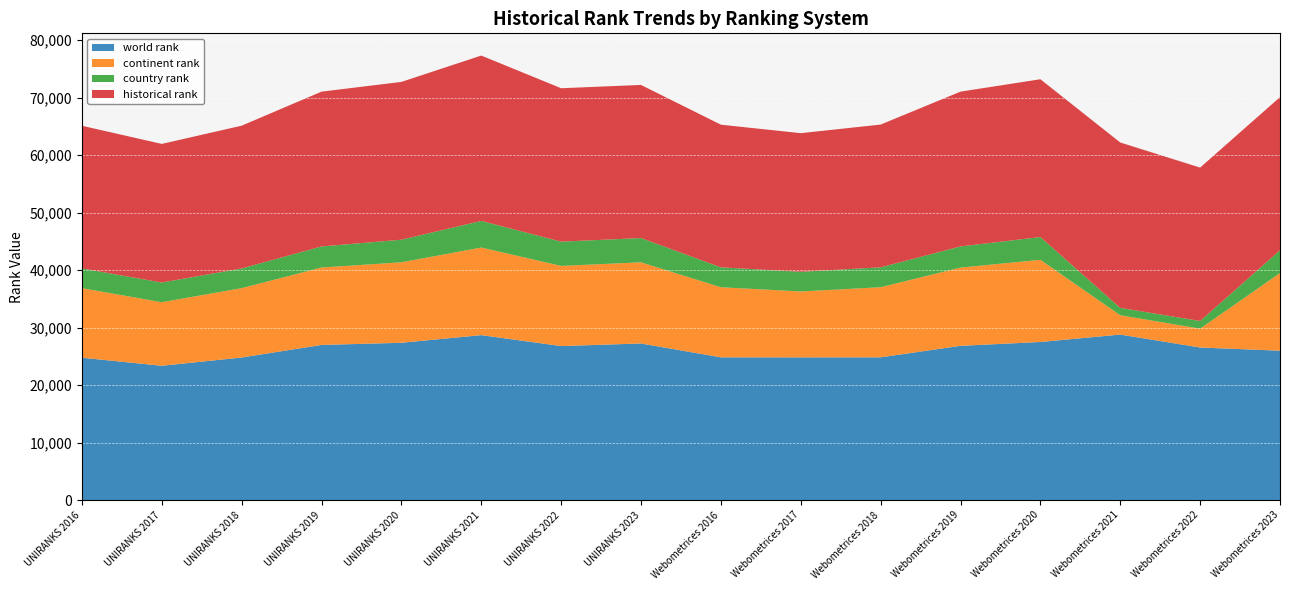

Reading left to right, what are all the values shown in this chart?

world rank: UNIRANKS 2016=24775	UNIRANKS 2017=23372	UNIRANKS 2018=24809	UNIRANKS 2019=26995	UNIRANKS 2020=27371	UNIRANKS 2021=28701	UNIRANKS 2022=26804	UNIRANKS 2023=27247	Webometrices 2016=24841	Webometrices 2017=24832	Webometrices 2018=24842	Webometrices 2019=26840	Webometrices 2020=27510	Webometrices 2021=28800	Webometrices 2022=26548	Webometrices 2023=25997
continent rank: UNIRANKS 2016=12096	UNIRANKS 2017=11052	UNIRANKS 2018=12061	UNIRANKS 2019=13463	UNIRANKS 2020=13994	UNIRANKS 2021=15231	UNIRANKS 2022=13935	UNIRANKS 2023=14112	Webometrices 2016=12189	Webometrices 2017=11462	Webometrices 2018=12189	Webometrices 2019=13602	Webometrices 2020=14288	Webometrices 2021=3358	Webometrices 2022=3278	Webometrices 2023=13500
country rank: UNIRANKS 2016=3430	UNIRANKS 2017=3425	UNIRANKS 2018=3427	UNIRANKS 2019=3665	UNIRANKS 2020=3928	UNIRANKS 2021=4632	UNIRANKS 2022=4217	UNIRANKS 2023=4225	Webometrices 2016=3458	Webometrices 2017=3424	Webometrices 2018=3458	Webometrices 2019=3682	Webometrices 2020=3959	Webometrices 2021=1288	Webometrices 2022=1332	Webometrices 2023=3966
historical rank: UNIRANKS 2016=24808	UNIRANKS 2017=24102	UNIRANKS 2018=24825	UNIRANKS 2019=26917	UNIRANKS 2020=27440	UNIRANKS 2021=28750	UNIRANKS 2022=26676	UNIRANKS 2023=26622	Webometrices 2016=24808	Webometrices 2017=24102	Webometrices 2018=24825	Webometrices 2019=26917	Webometrices 2020=27440	Webometrices 2021=28750	Webometrices 2022=26676	Webometrices 2023=26622